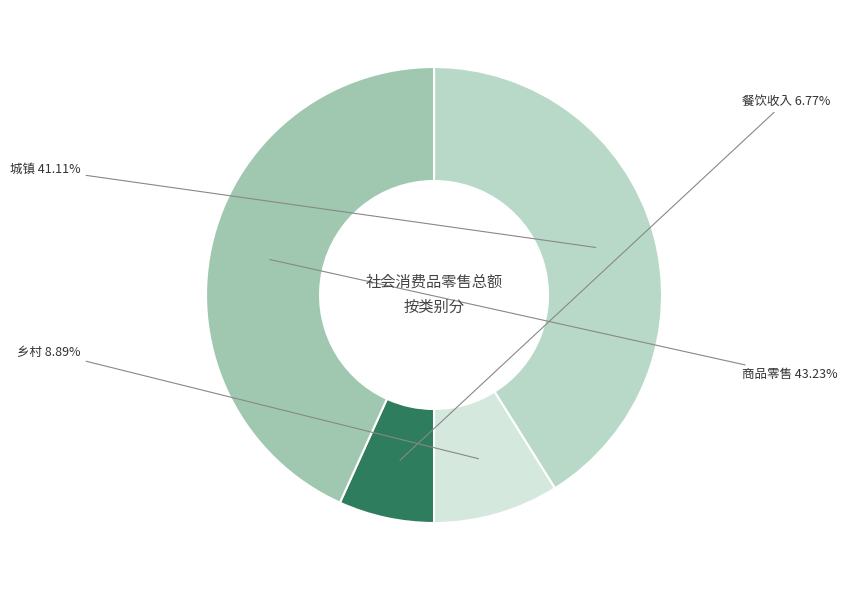

What is the ratio of the value at 餐饮收入 to the value at 乡村?

0.8